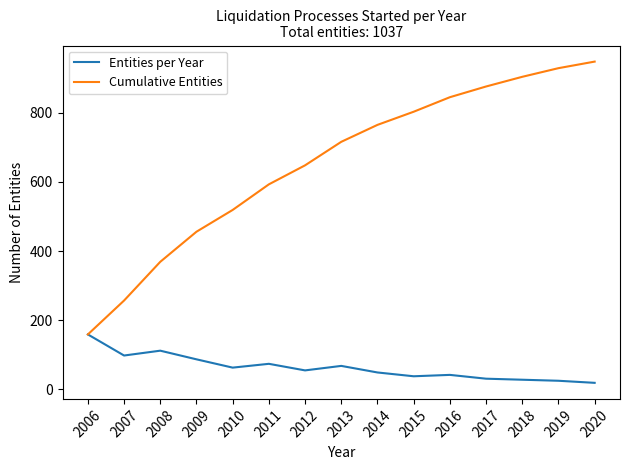

What is the maximum value shown in the chart?

948